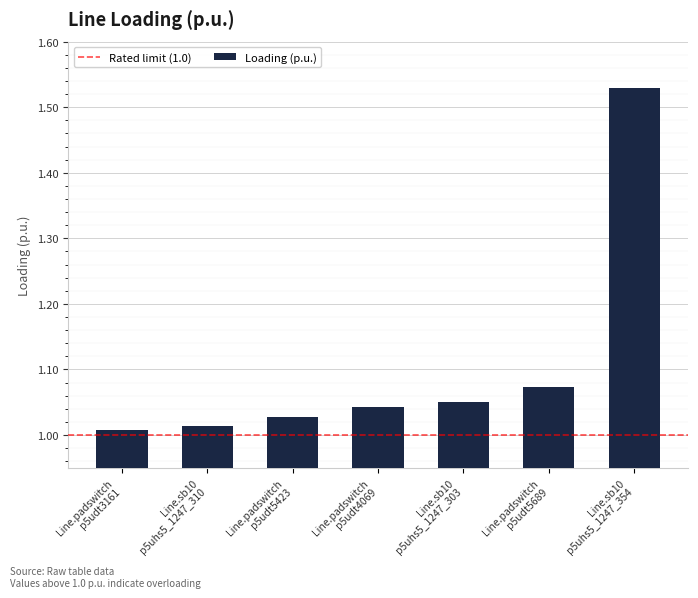

What is the label of the 2nd bar from the right?

Line.padswitch
p5udt5689